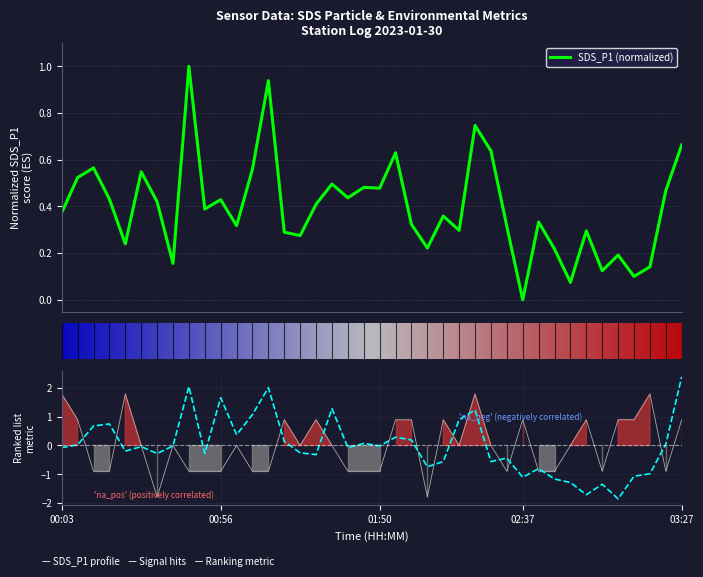

In Signal, how many points are higher than both neighbors (excluding endpoints)?

10